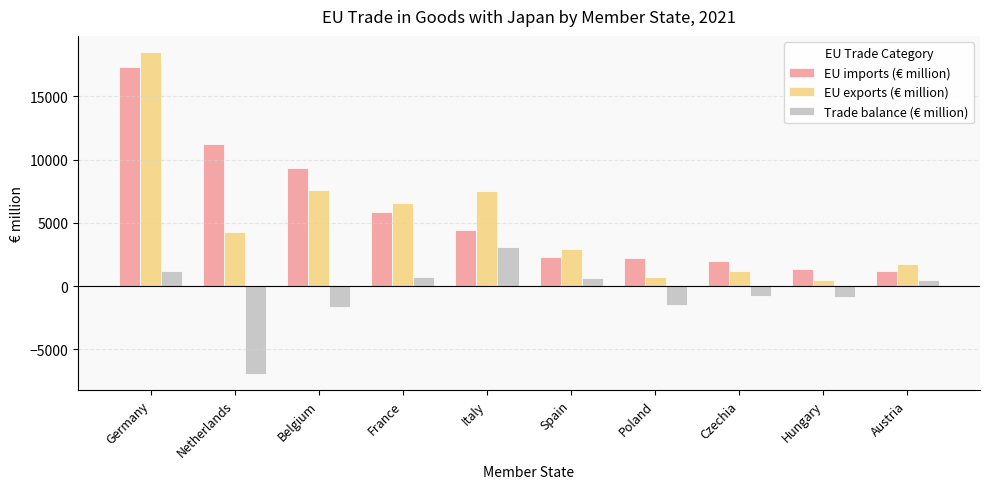

What is the value of the EU exports (€ million) bar at the 10th from the left?

1726.2